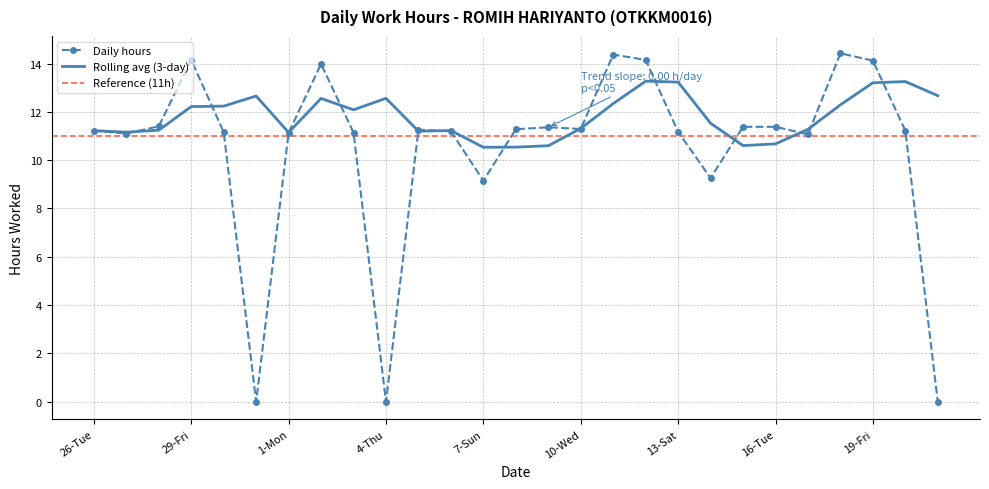

What is the maximum value shown in the chart?

14.4